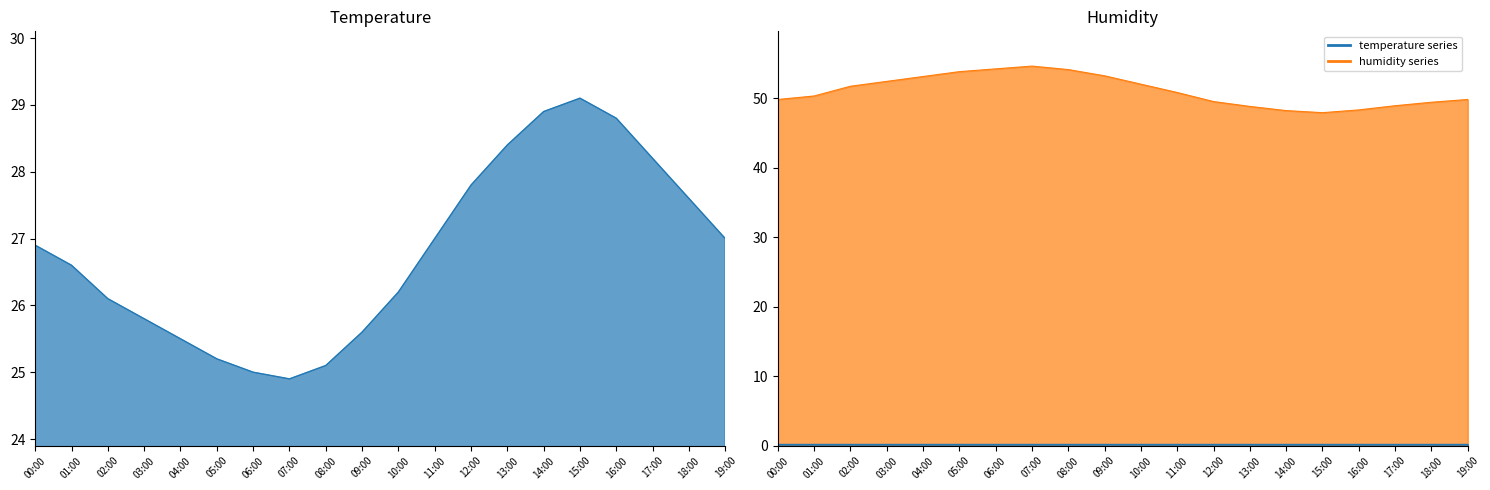

True or false: humidity and temperature intersect in this chart.

False